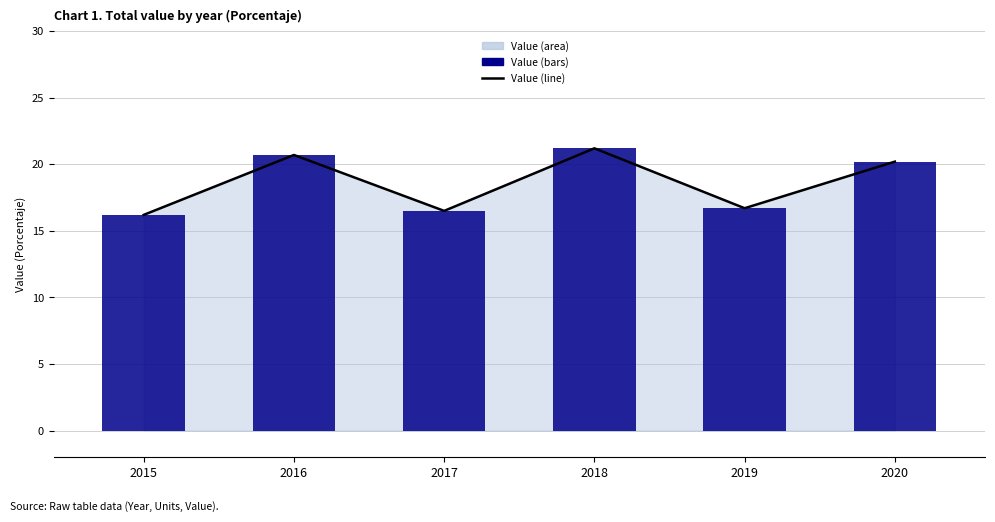

Which has a higher value, 2016 or 2019?

2016